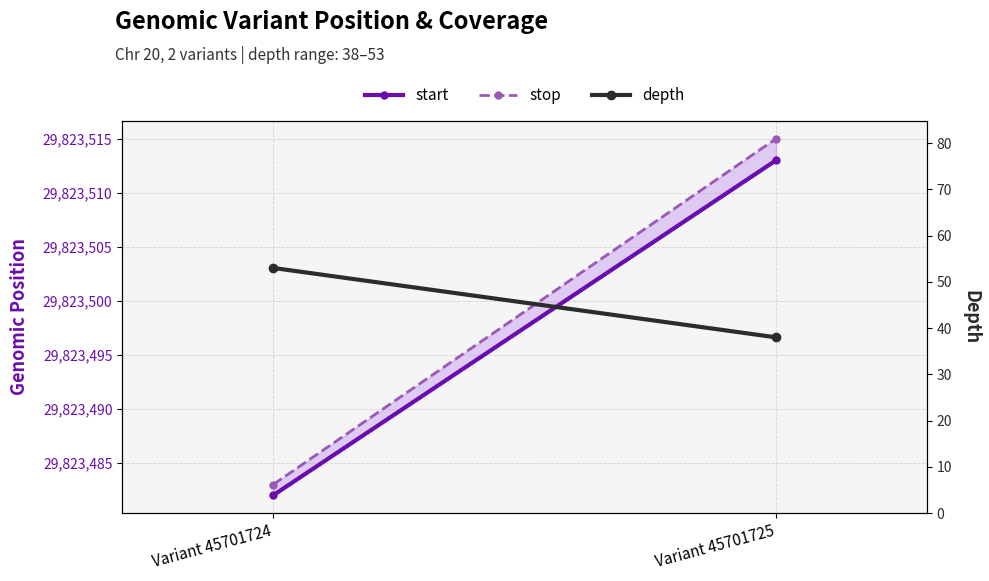

How many lines are shown in the chart?

3